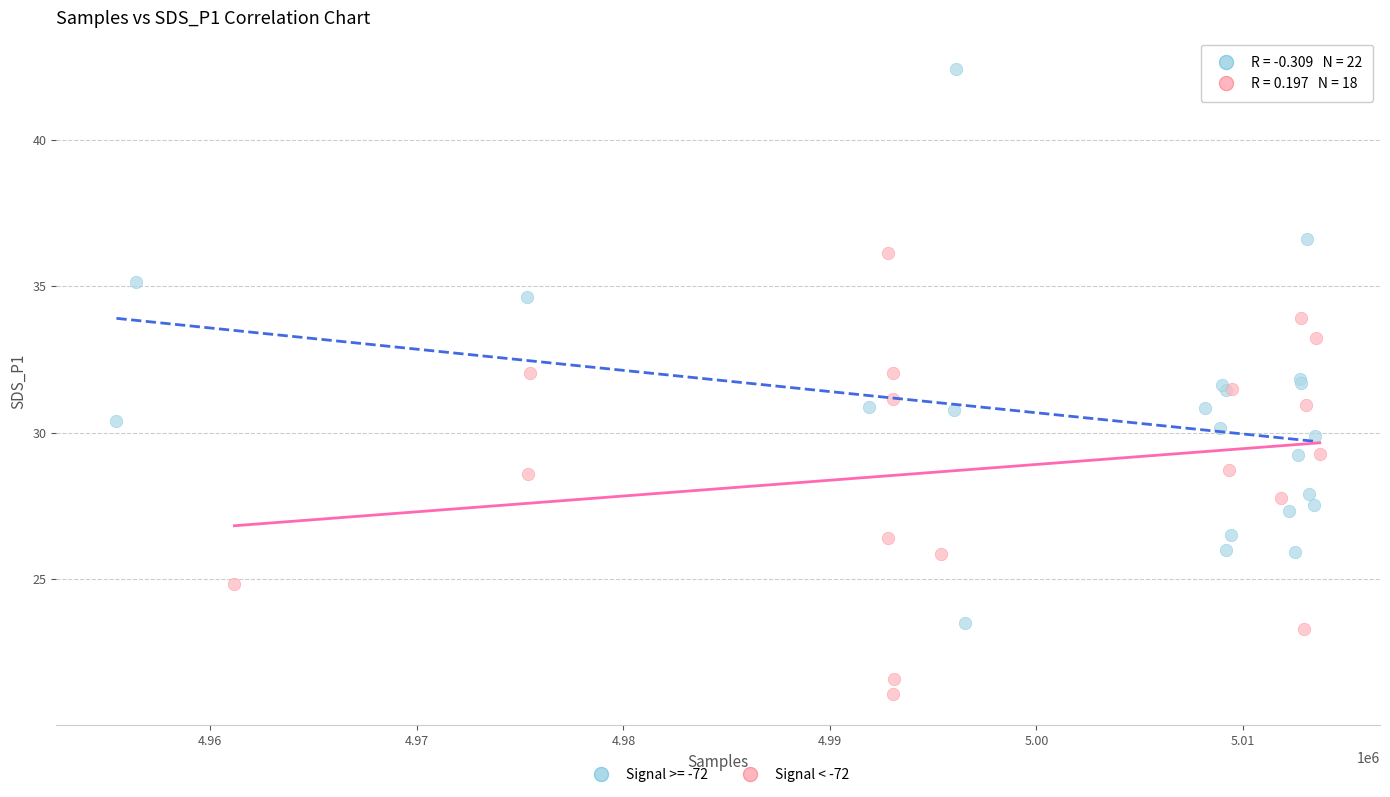

Which series reaches the minimum Y coordinate?

Signal < -72